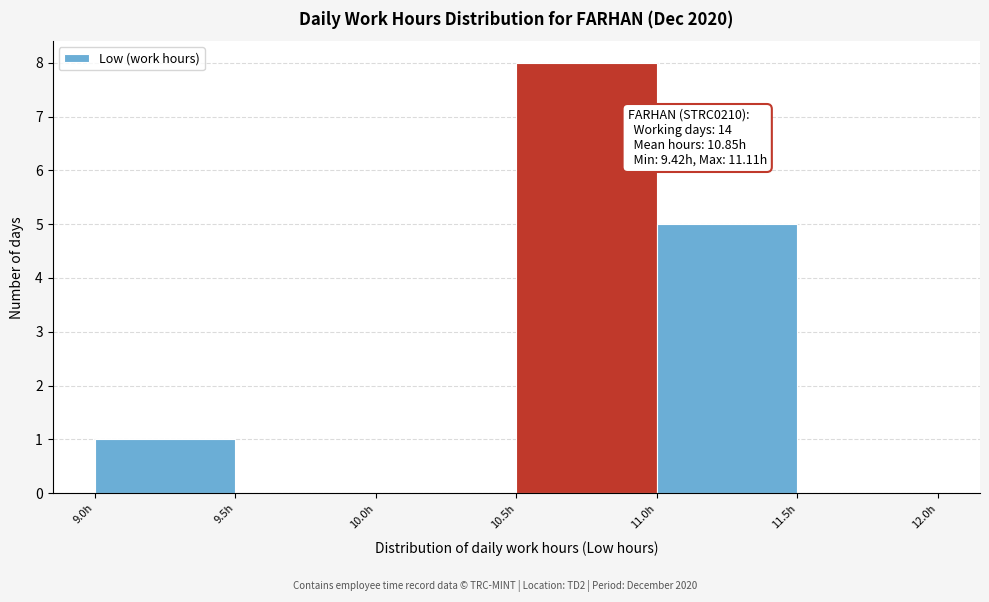

Over which range of the x-axis is the bar tallest?

10.5 to 11.0